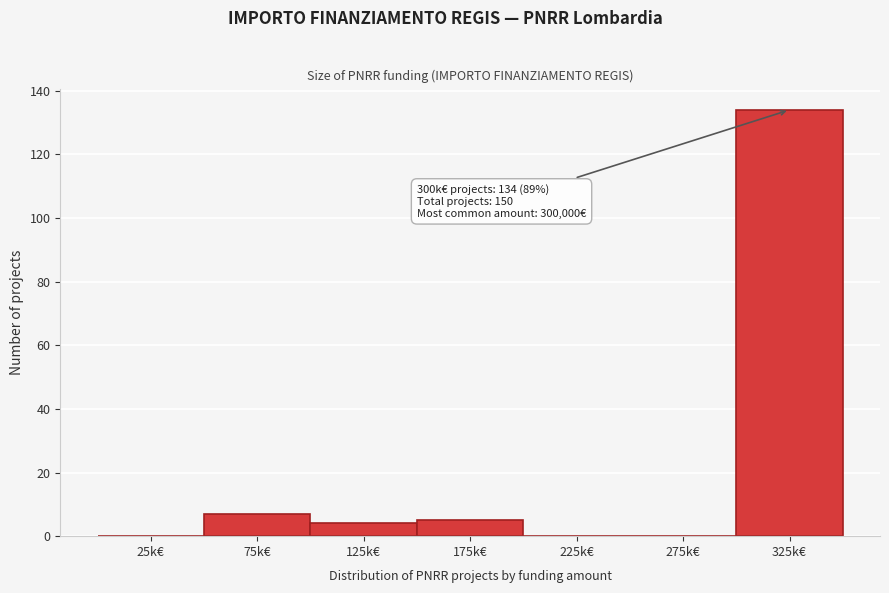

Reading left to right, transcribe all the data shown in this chart.

25k€=0	75k€=7	125k€=4	175k€=5	225k€=0	275k€=0	325k€=134